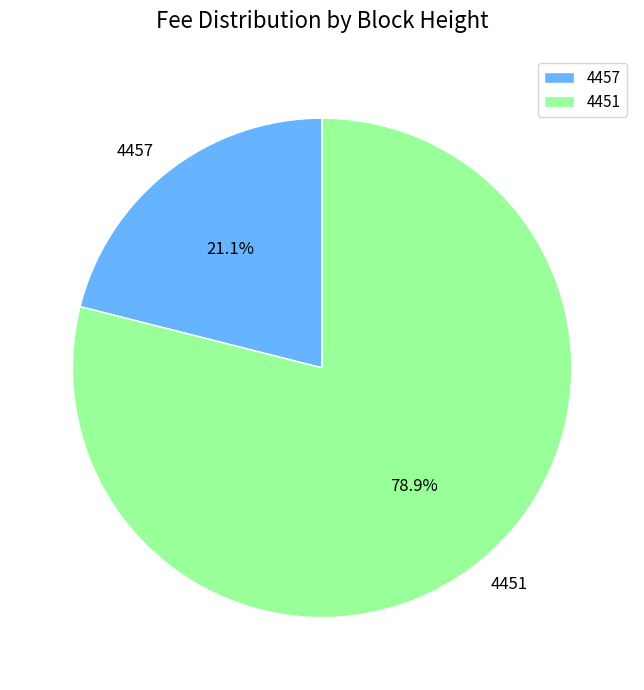

Does 4451 account for over 50% of the chart?

Yes